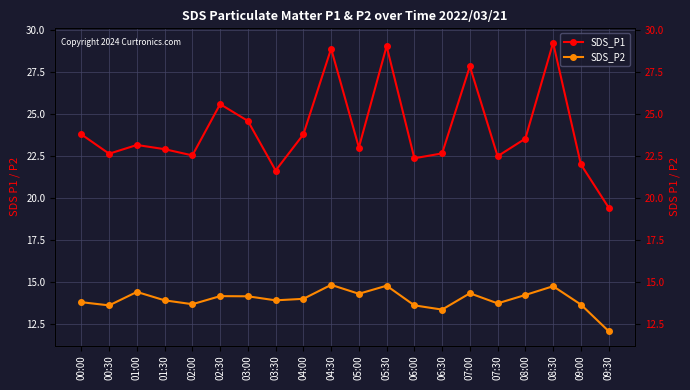

Is this an area chart (filled region under the line)?

No